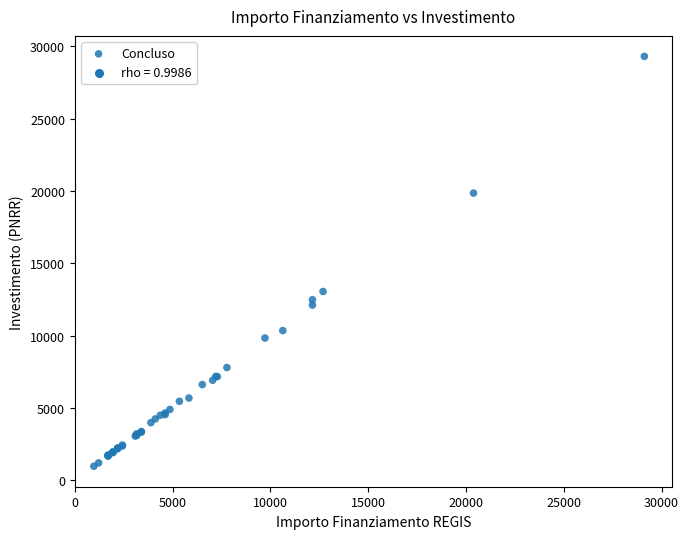

What Y value in the scatter plot is closest to 15134?

13045.6